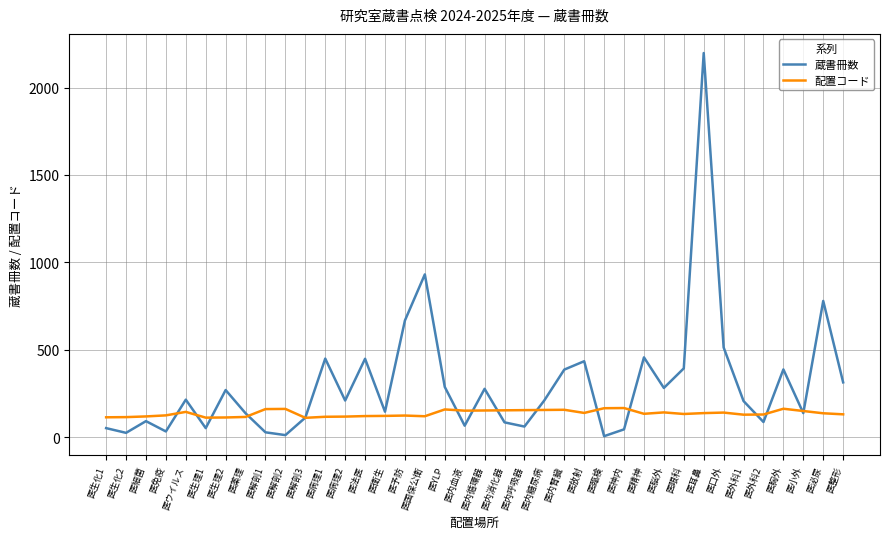

What position from the right is 医ウイルス?

34